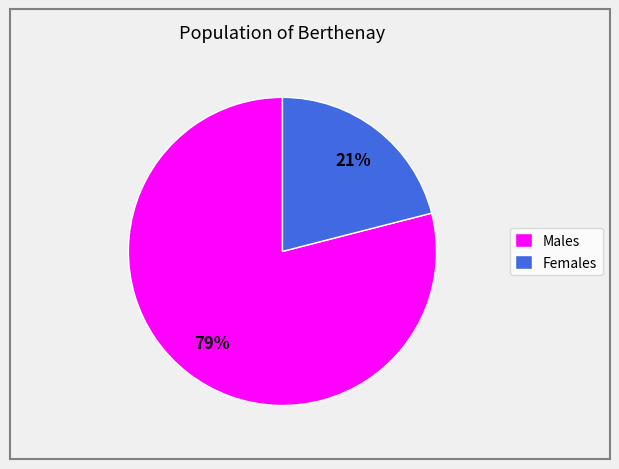

How many slices are in this pie chart?

2